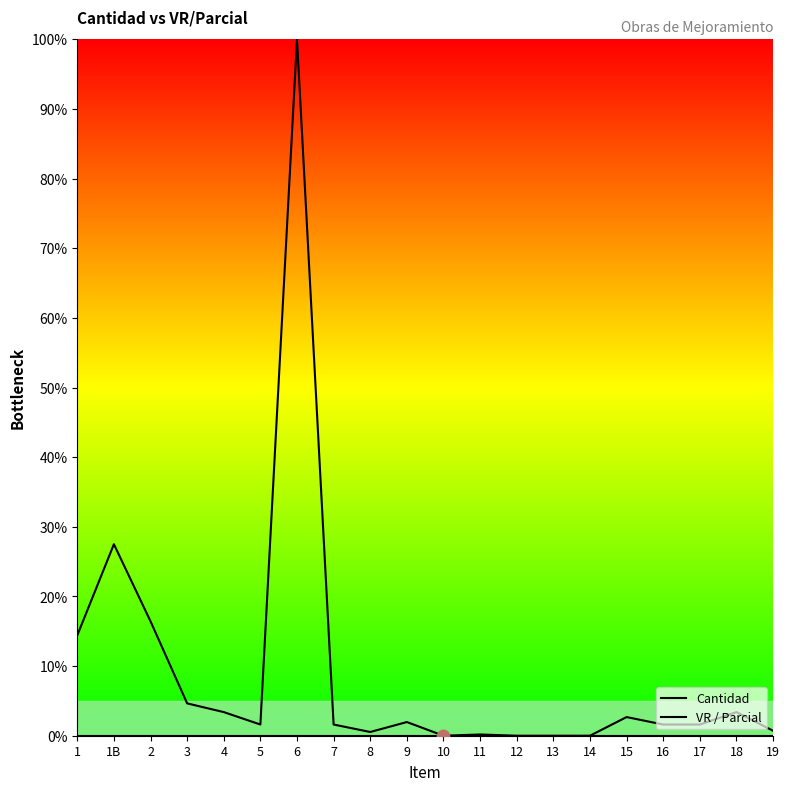

What is the total value across all series at 1?

14.4